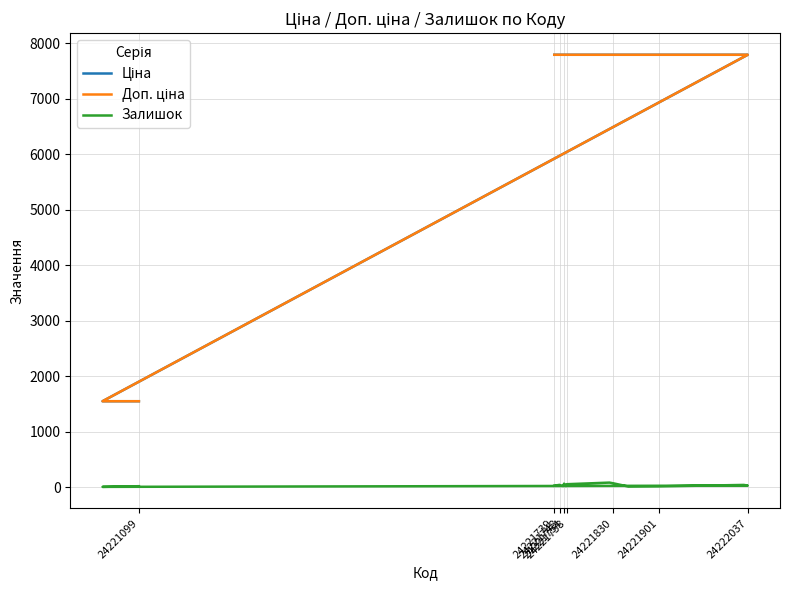

What is the sum of all Залишок values?

503.0